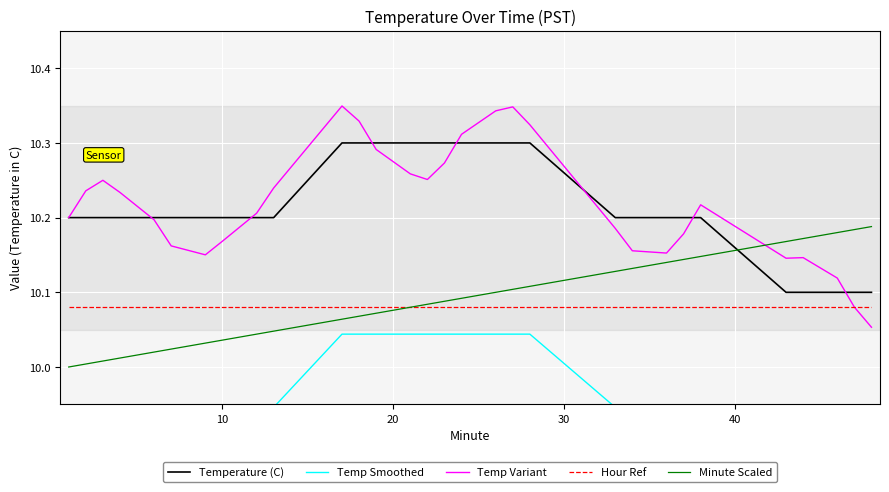

Is this an area chart (filled region under the line)?

No